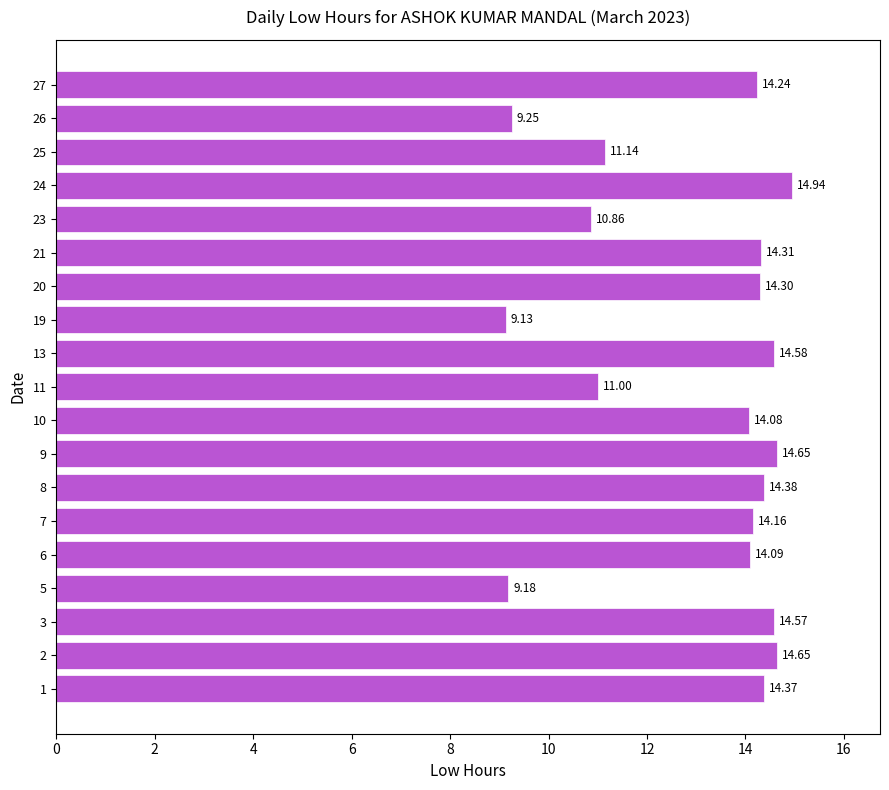

Approximately how many times larger is the value at 26 compared to 25?

0.8